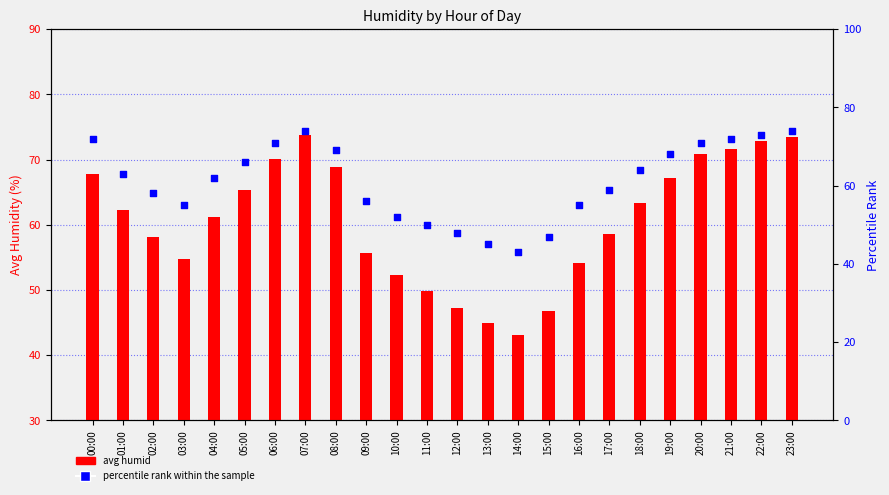

Which series has the largest Y range (max minus min)?

percentile rank within the sample